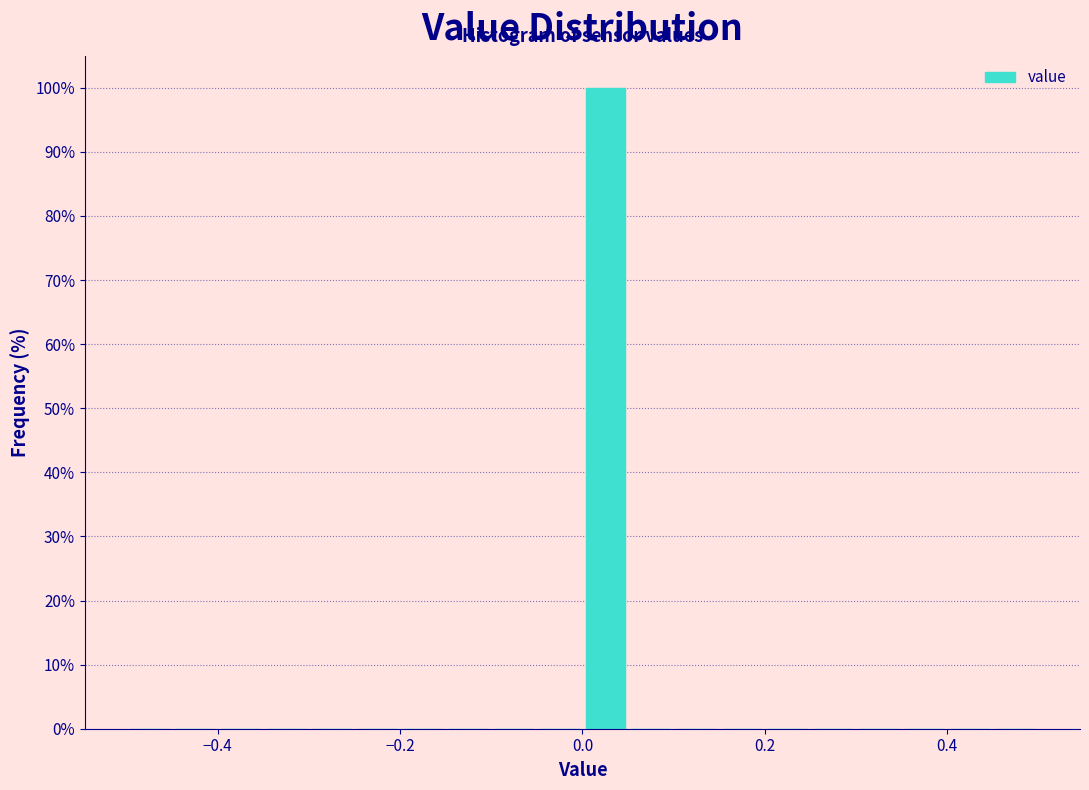

Around what value on the x-axis is the tallest bar? Give the approximate position of its centre, as read against the axis.

0.02